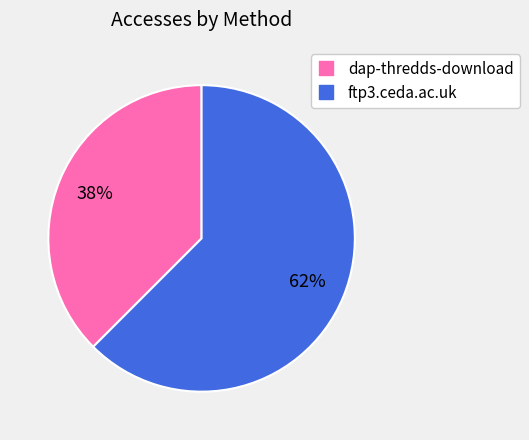

Do dap-thredds-download and ftp3.ceda.ac.uk together represent more than half of the pie?

Yes